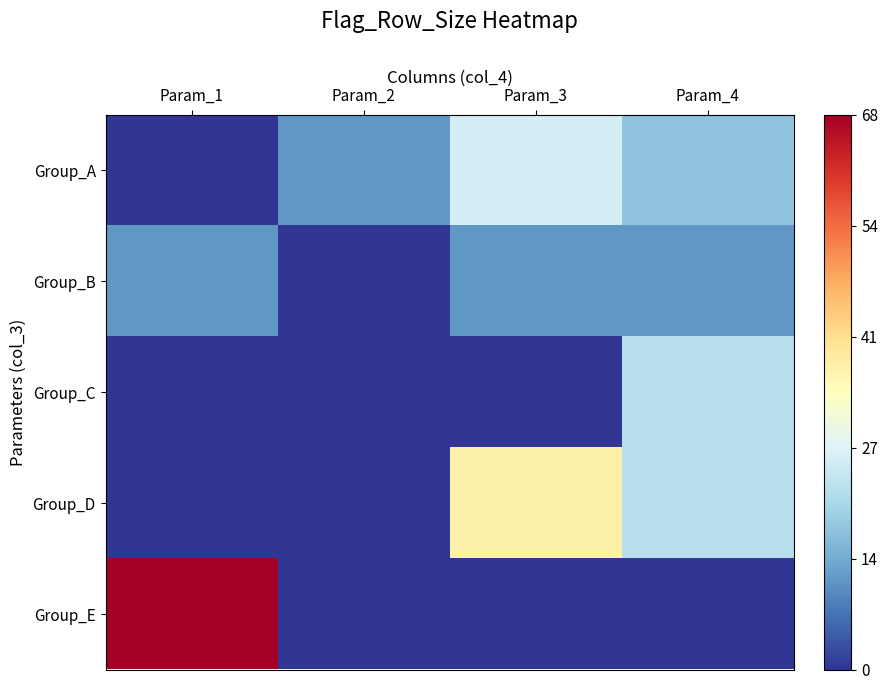

At Param_4, list the series in order from smallest to largest.

Group_E, Group_B, Group_A, Group_C, Group_D